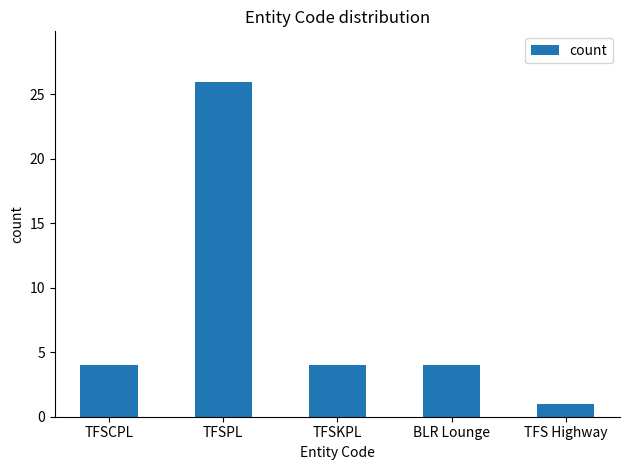

What value does the data have at TFSKPL?

4